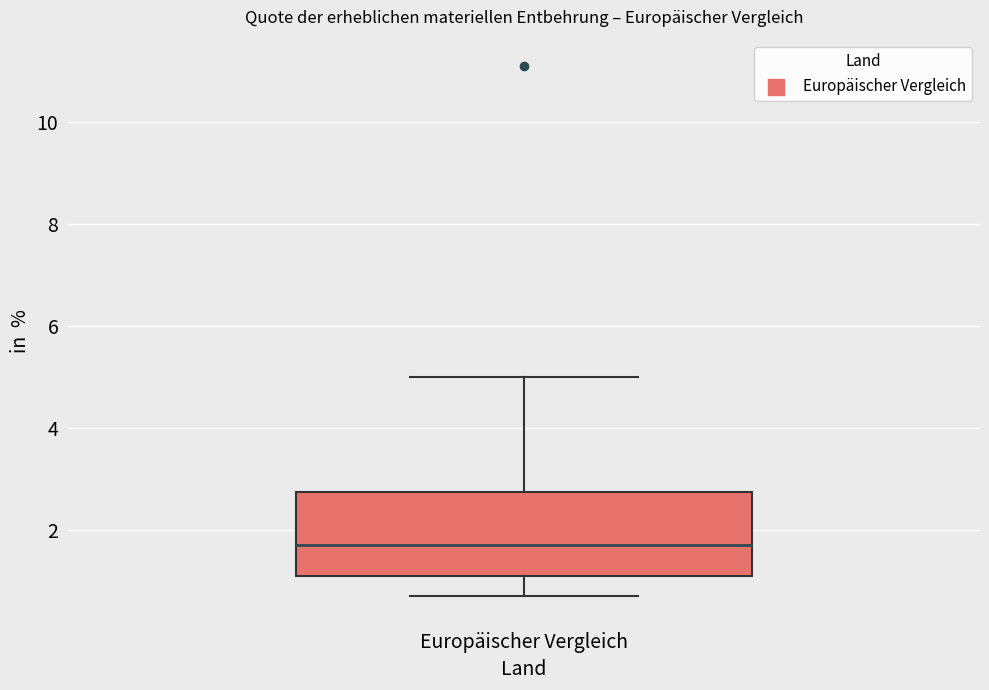

Transcribe this box plot: give where the median line is, the range the box spans, and where the two whiskers end, as read against the y-axis. The values are not printed on the chart, so give them approximately, as read against the axis.

median 1.8, box 1.2 to 2.8, whiskers 0.8 to 5.0